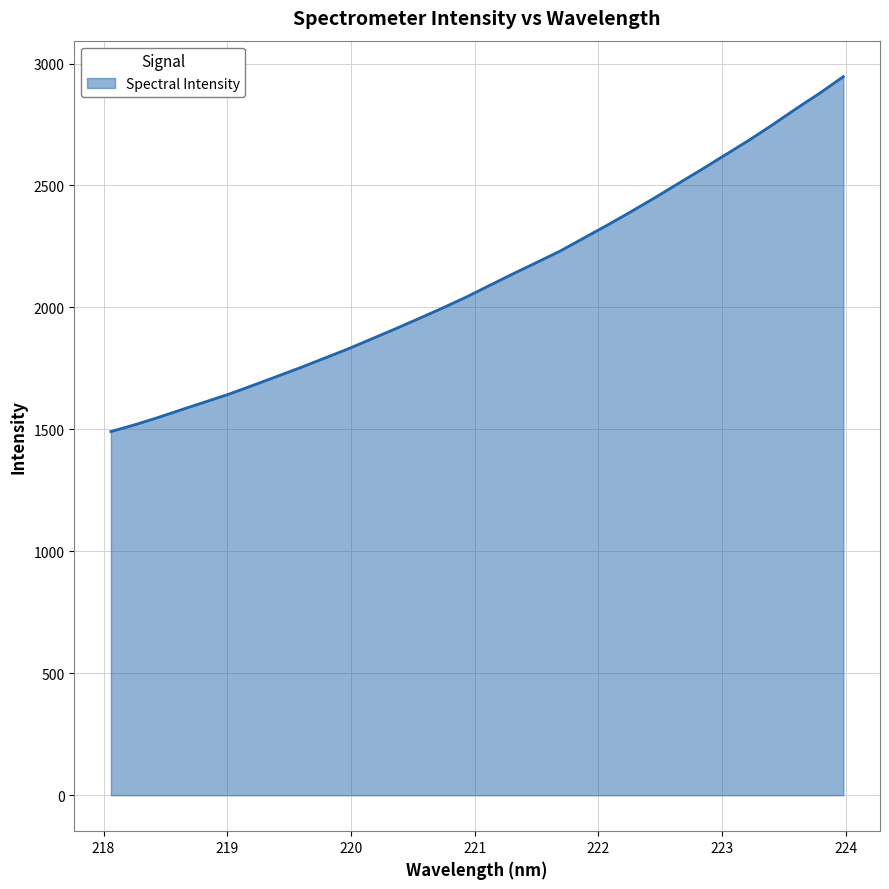

What is the maximum value shown in the chart?

2946.4